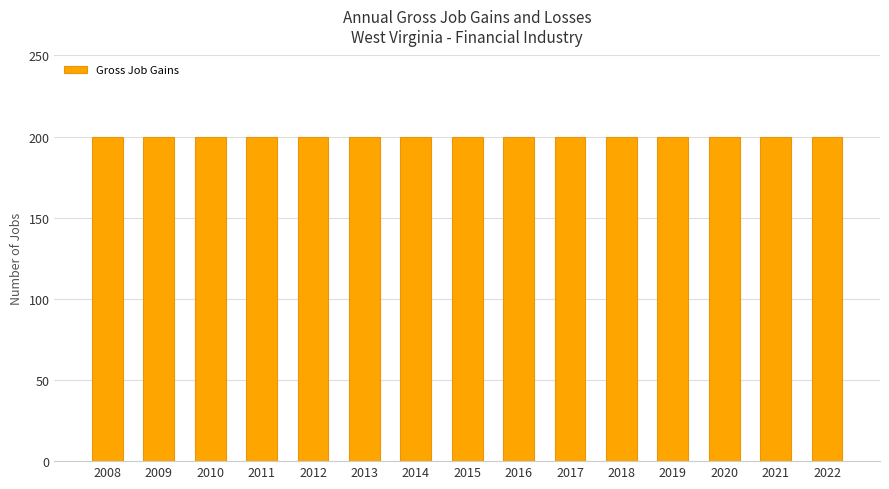

What is the average value of the Gross Job Gains series?

200